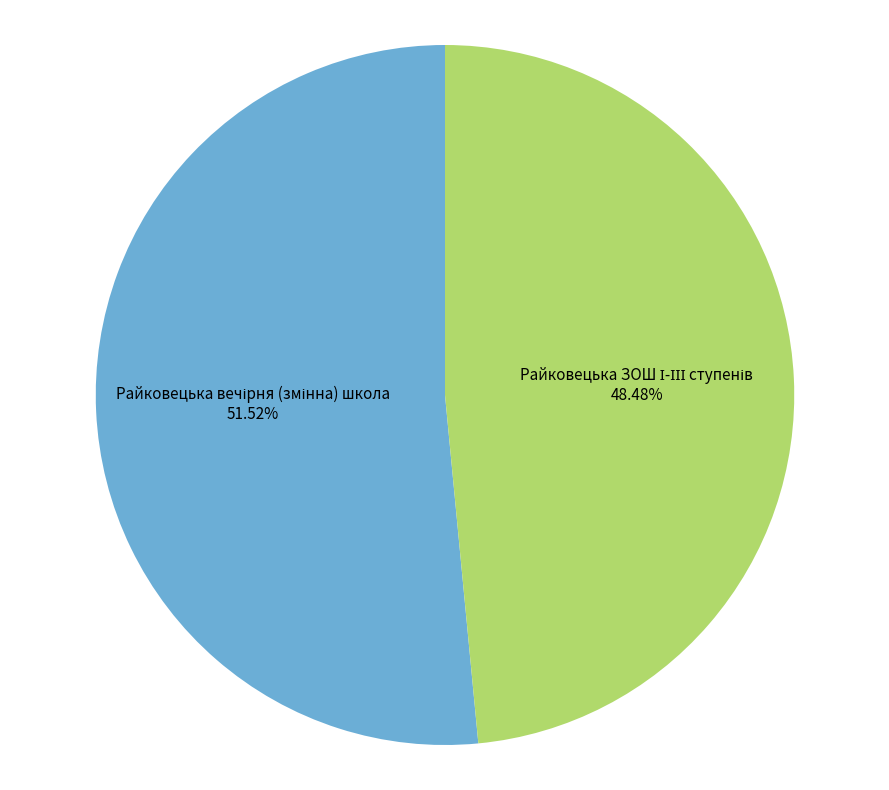

To the nearest percent, what is the average slice percentage?

50%